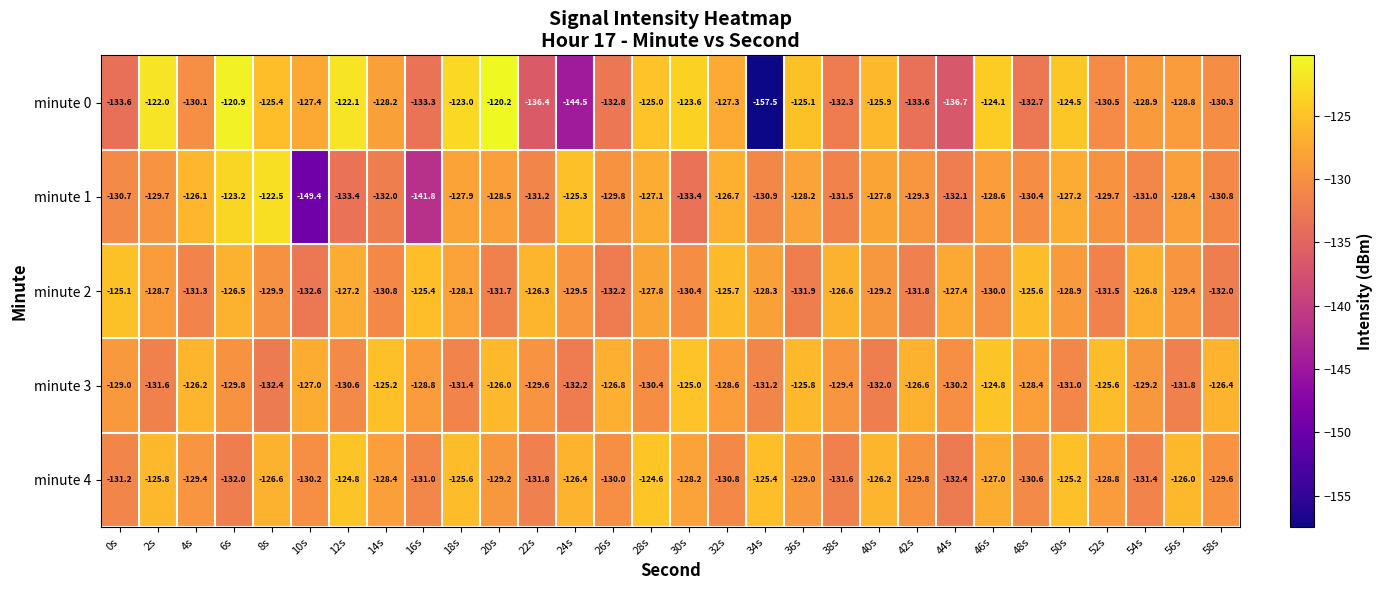

Which series has the largest range (max minus min)?

minute 0